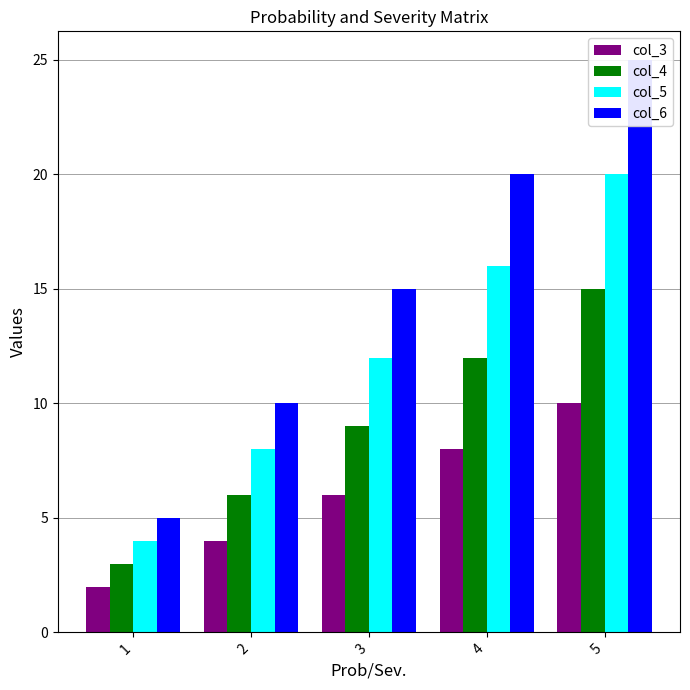

What are all the series names shown in the legend?

col_3, col_4, col_5, col_6